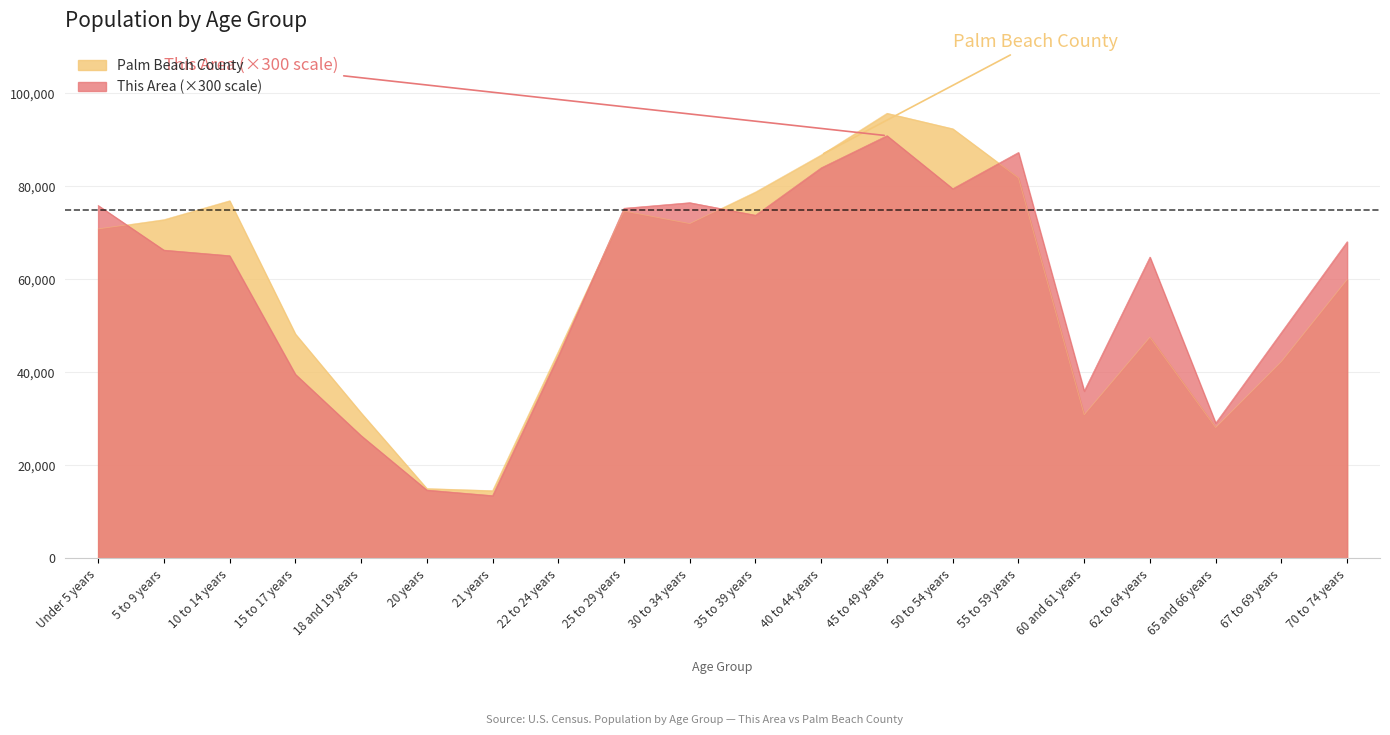

Is the value of This Area at 70 to 74 years greater than the value of Palm Beach County at 50 to 54 years?

No